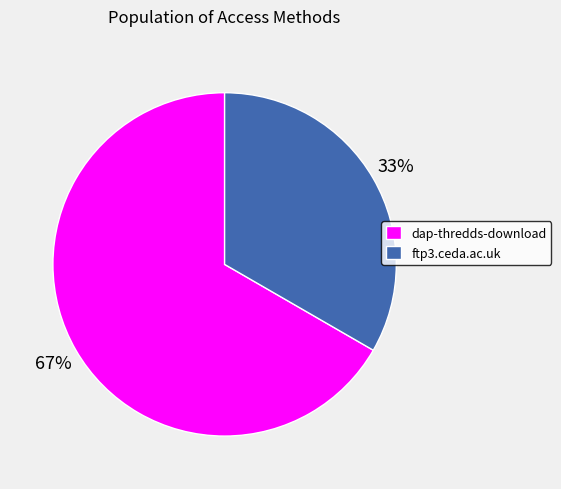

Which has a higher value, ftp3.ceda.ac.uk or dap-thredds-download?

dap-thredds-download